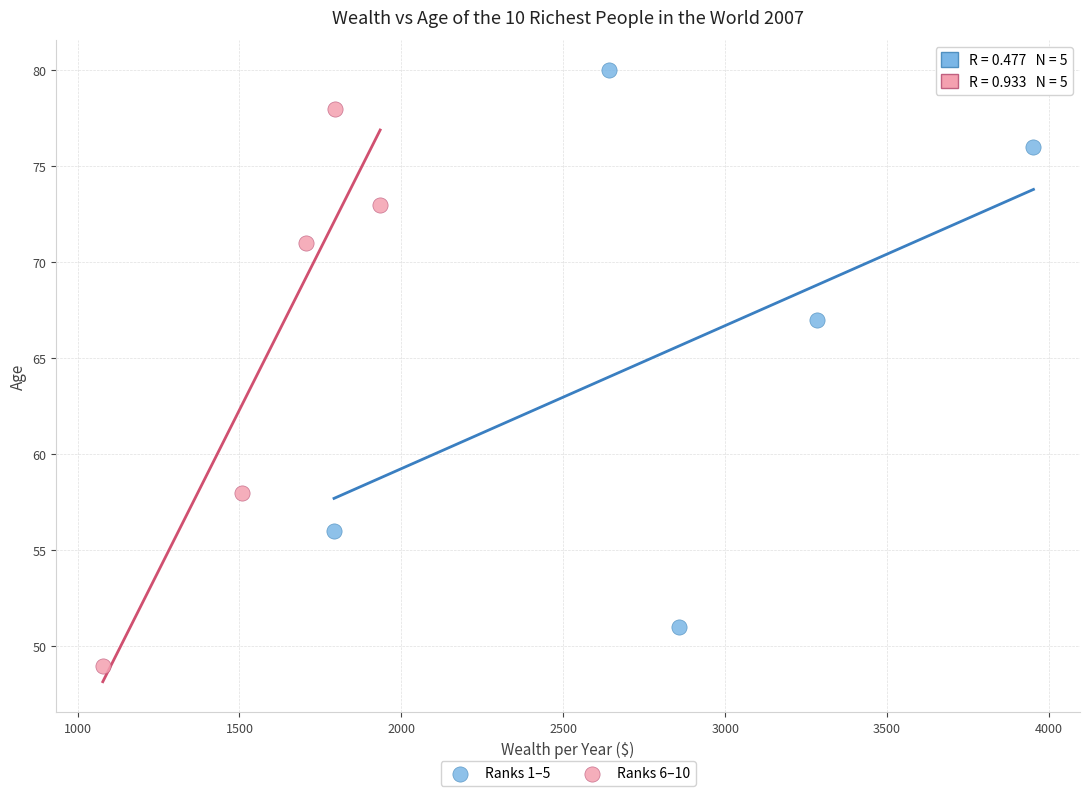

Which series reaches the minimum Y coordinate?

Ranks 6–10